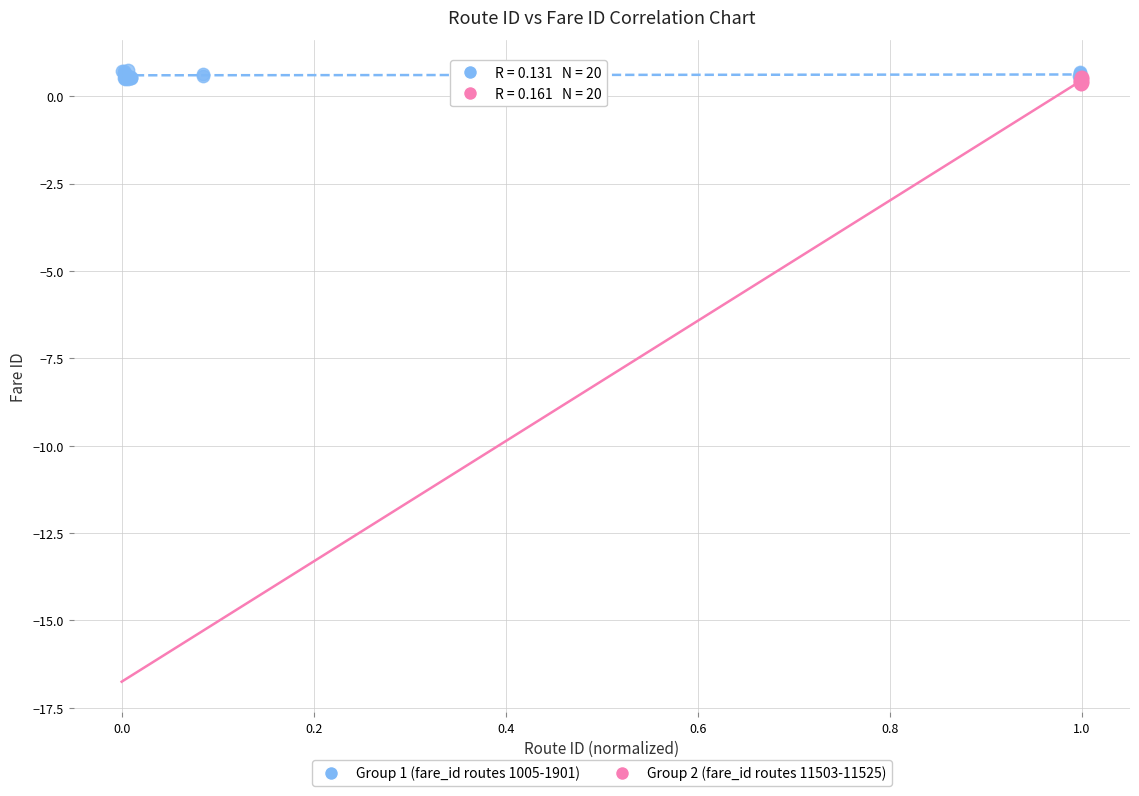

What are all the series names shown in the legend?

Group 1 (fare_id routes 1005-1901), Group 2 (fare_id routes 11503-11525)